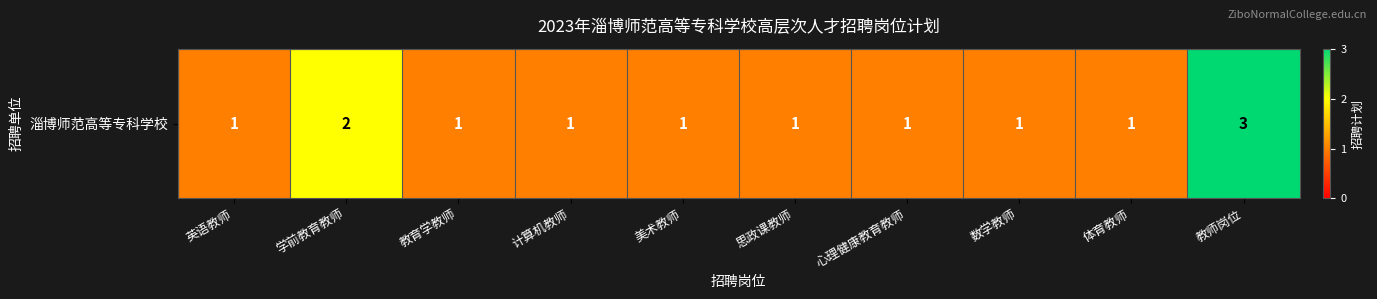

Read the value at 美术教师.

1